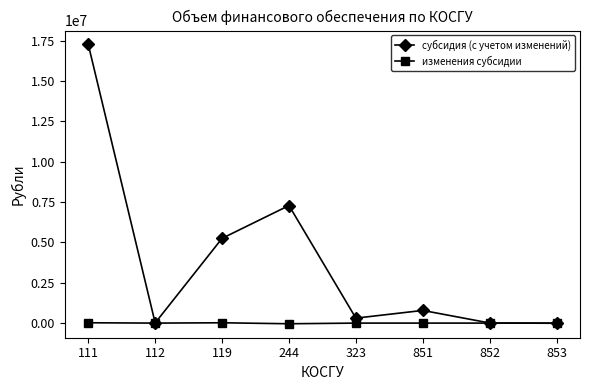

How many interior local peaks does the субсидия (с учетом изменений) series have?

2